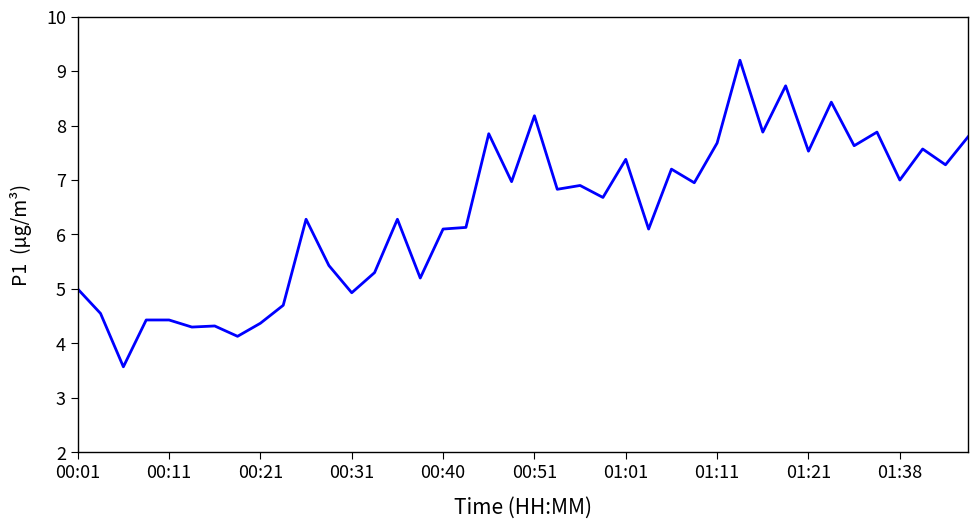

What is the smallest value displayed?

3.6